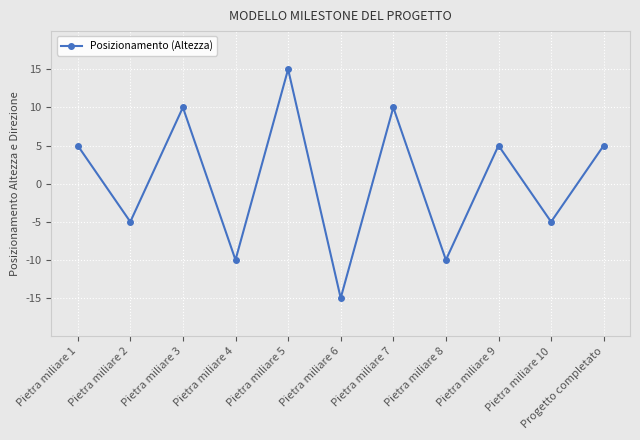

Does the chart display data point markers on the line(s)?

Yes